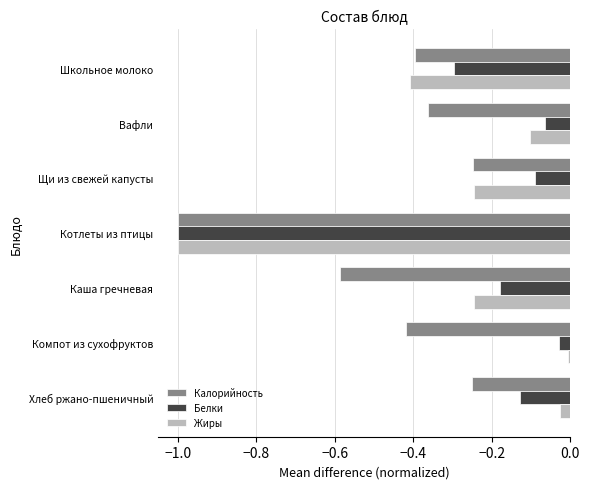

True or false: Жиры has a value of -1.0 at Котлеты из птицы.

True